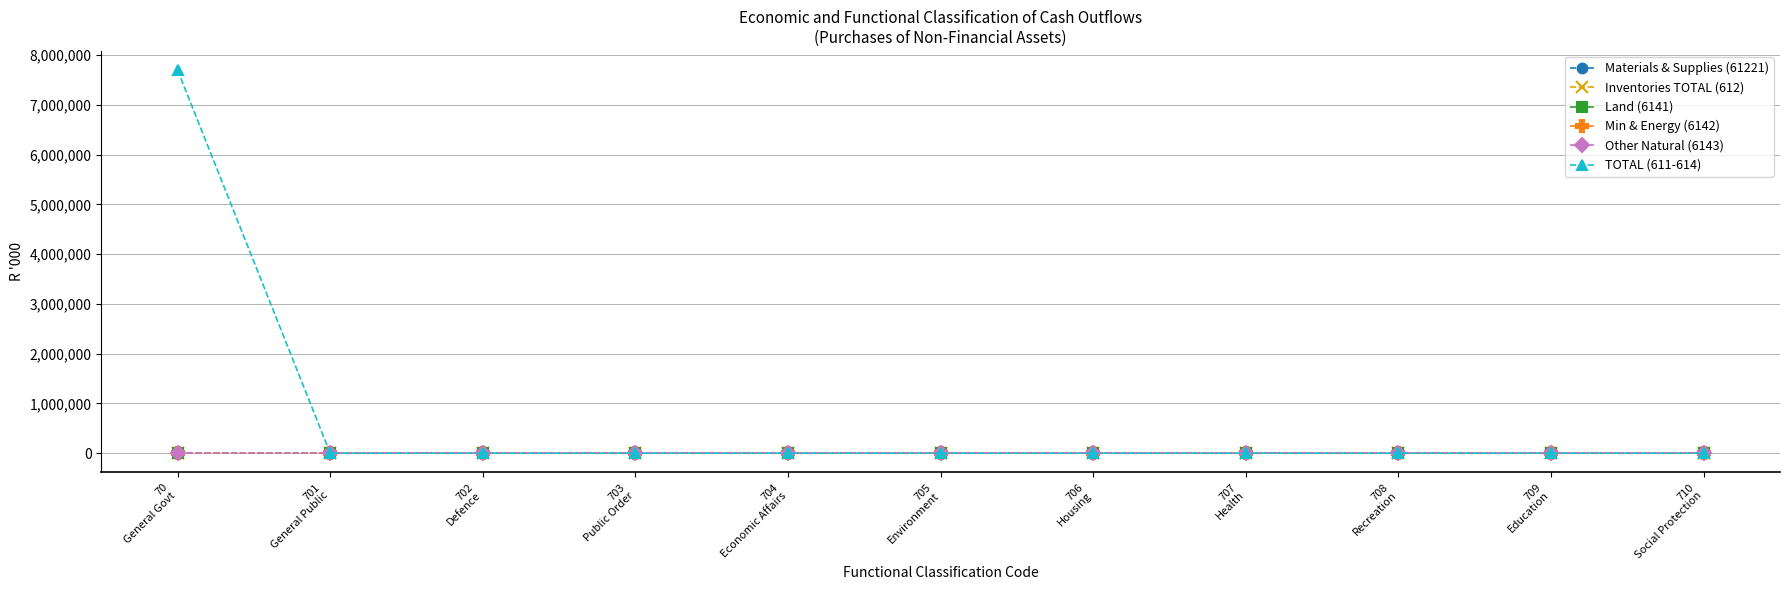

Reading left to right, extract all data points from this chart.

Materials & Supplies (61221): 0	0	0	0	0	0	0	0	0	0	0
Inventories TOTAL (612): 0	0	0	0	0	0	0	0	0	0	0
Land (6141): 0	0	0	0	0	0	0	0	0	0	0
Min & Energy (6142): 0	0	0	0	0	0	0	0	0	0	0
Other Natural (6143): 0	0	0	0	0	0	0	0	0	0	0
TOTAL (611-614): 7697404	0	0	0	0	0	0	0	0	0	0